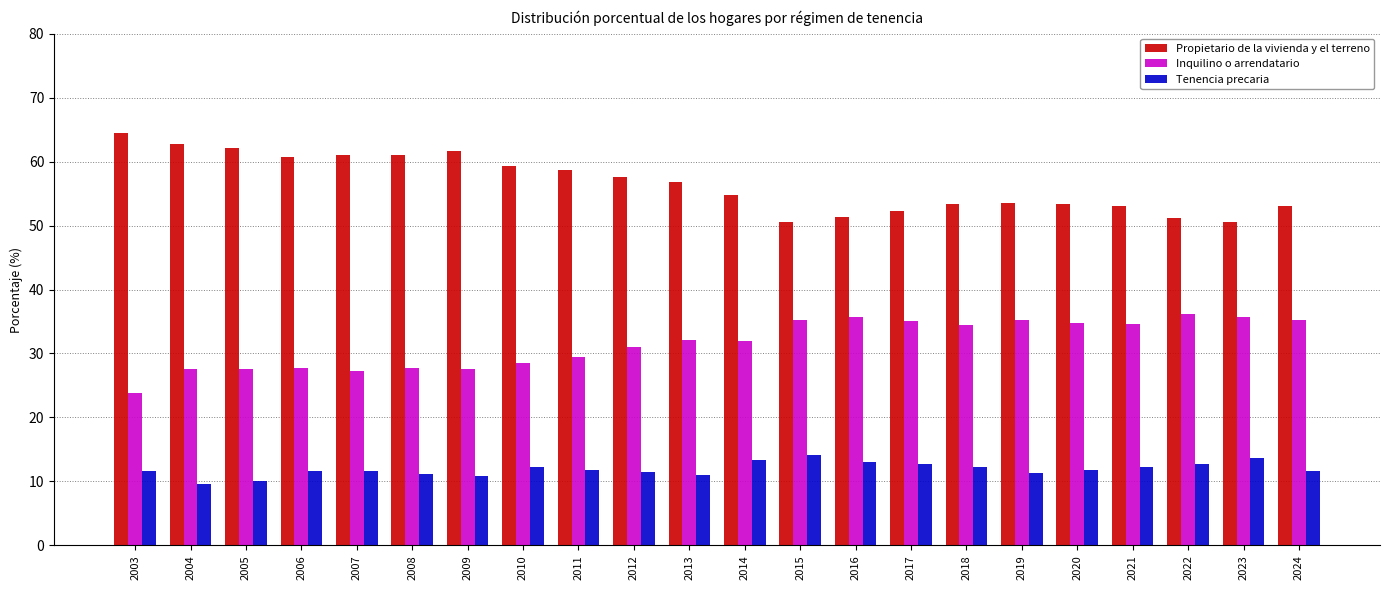

Which label corresponds to the largest value in the chart?

2003